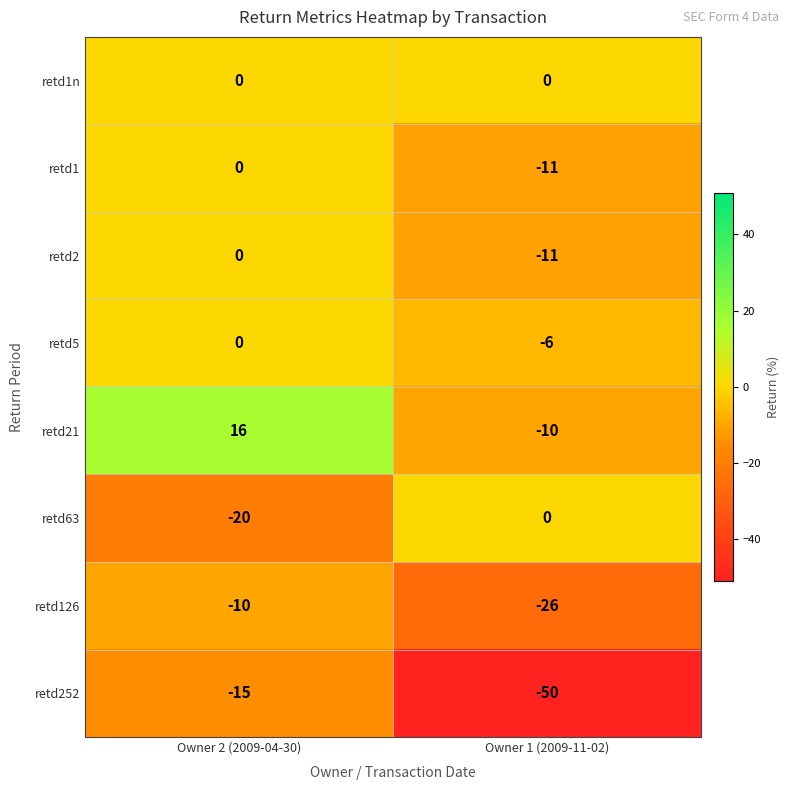

Which category has the lowest value across all series?

Owner 1 (2009-11-02)